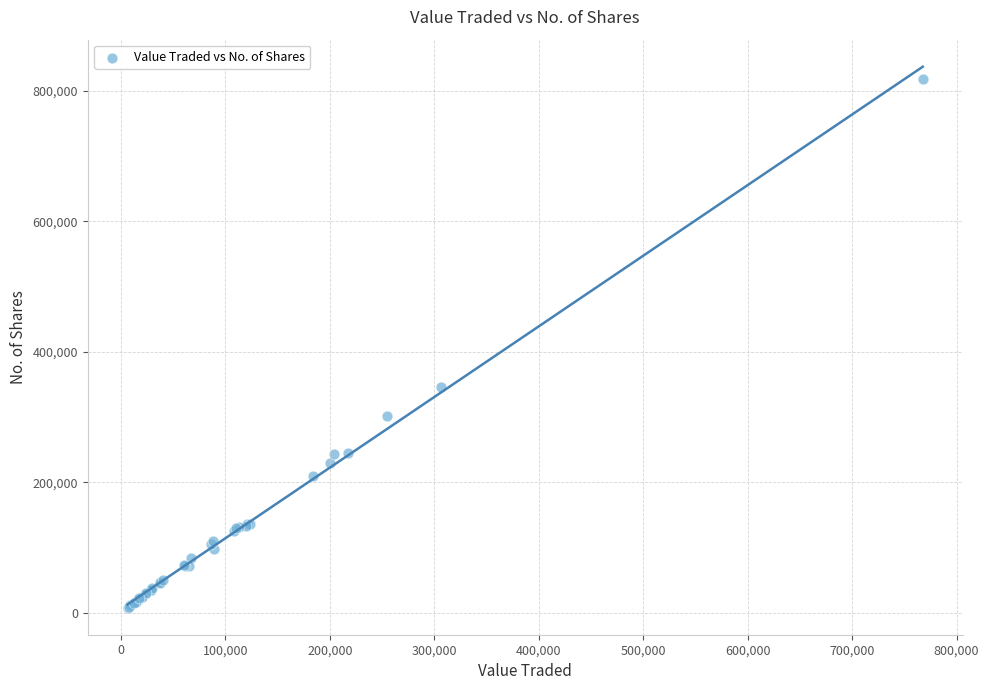

What Y value in the scatter plot is closest to 413217?

345663